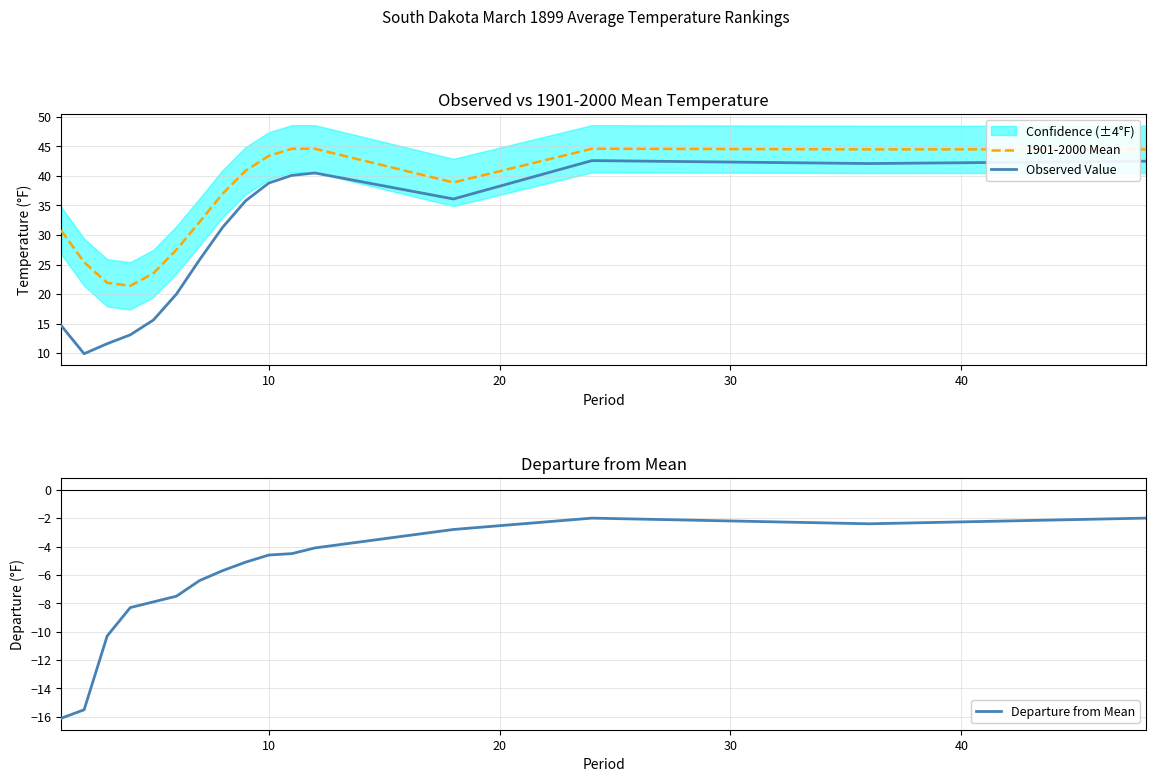

What is the value of the Observed Value point at the 16th from the left?

42.5